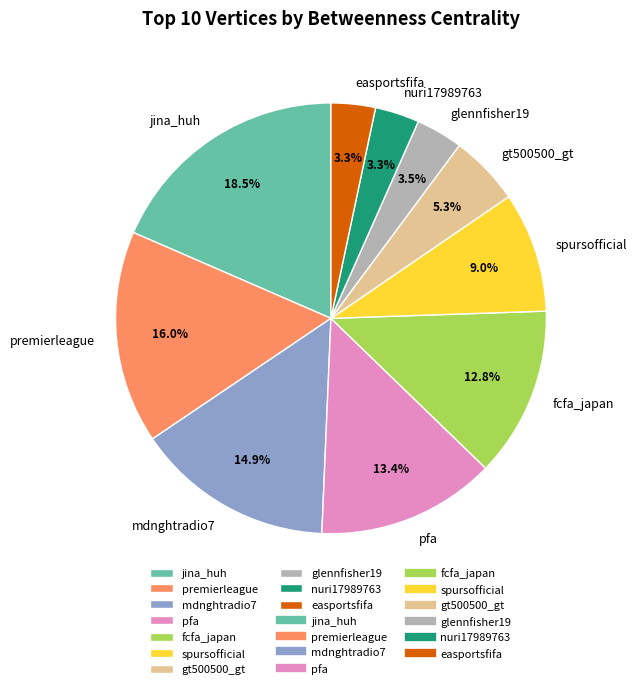

Which has a higher value, jina_huh or spursofficial?

jina_huh